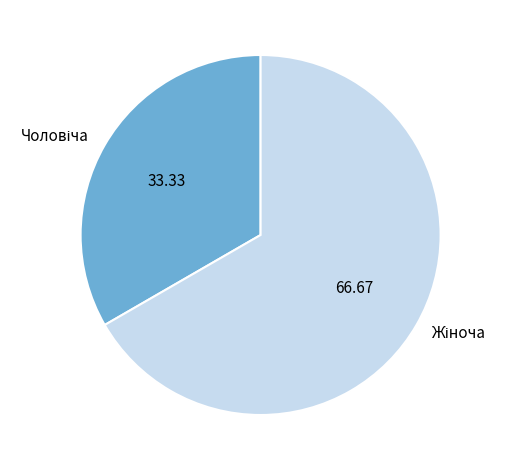

Is there any slice that represents more than half of the pie?

Yes